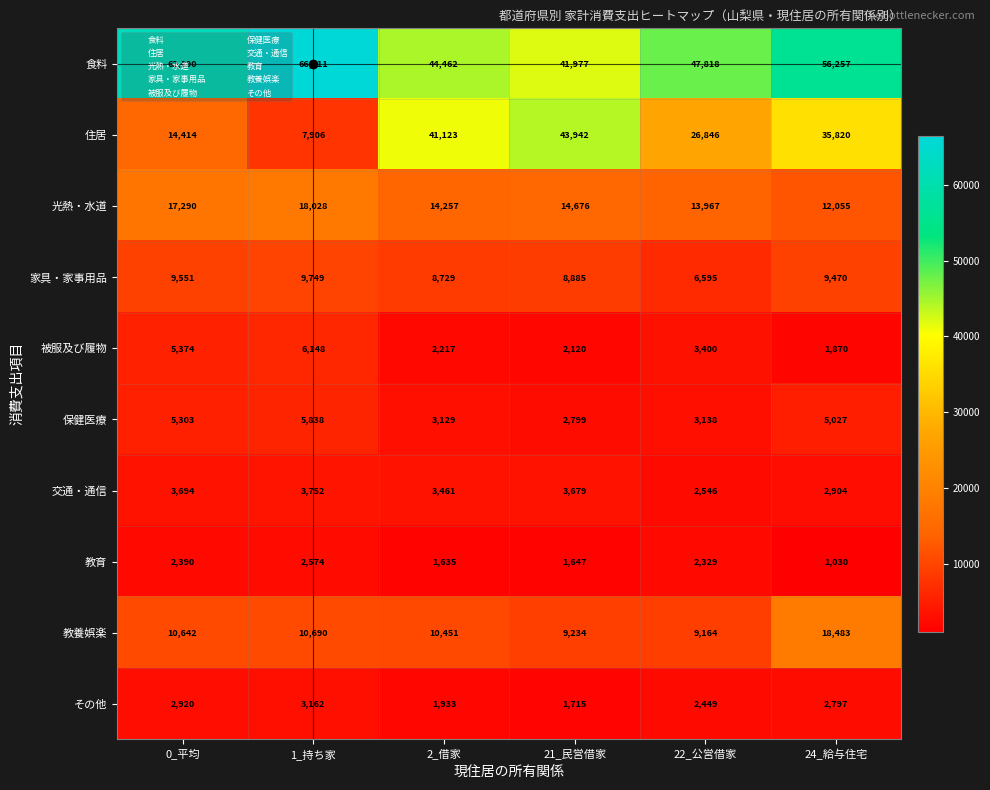

What is the smallest value displayed?

1030